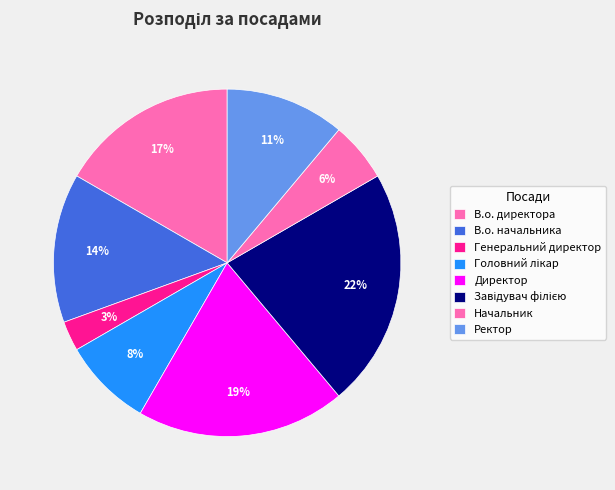

Between Головний лікар and В.о. директора, which is larger?

В.о. директора